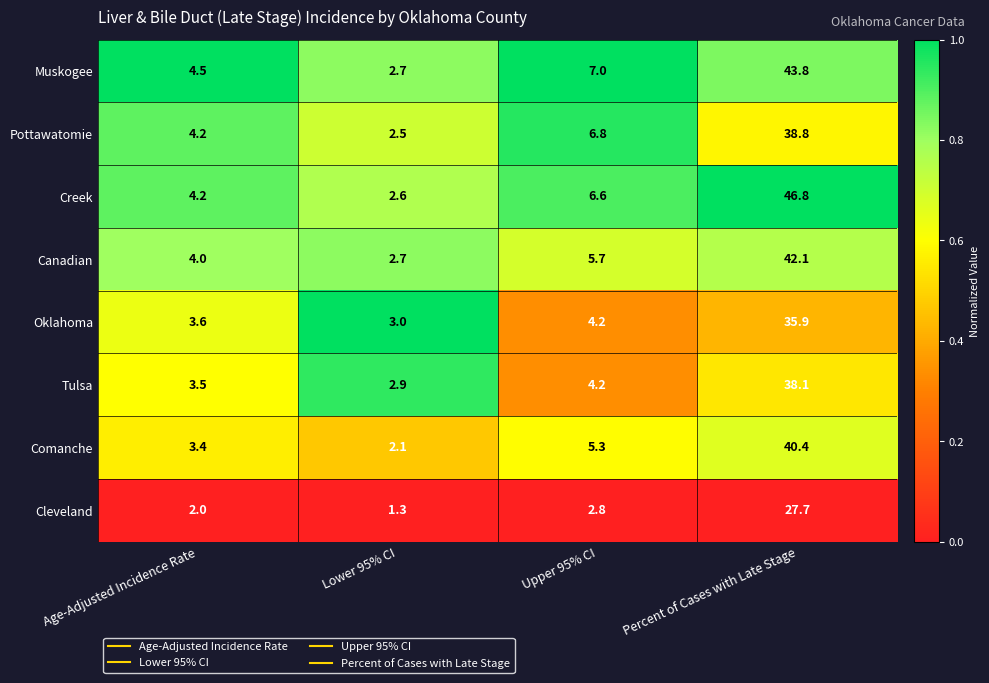

What is the greatest value displayed?

46.8